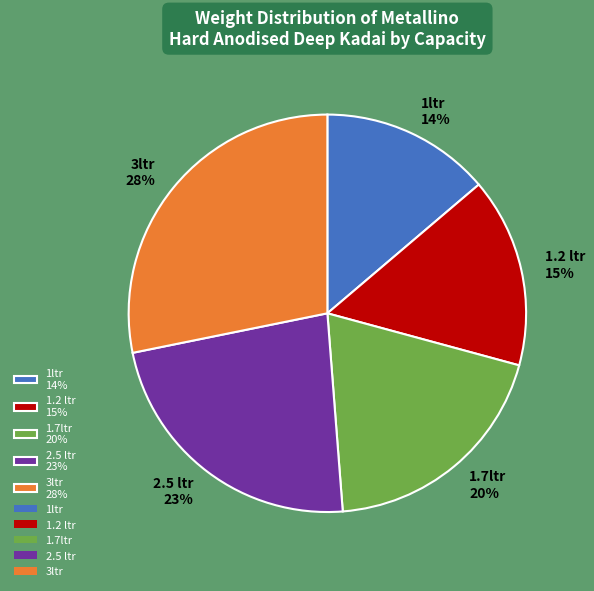

Between 1.2 ltr and 2.5 ltr, which is larger?

2.5 ltr